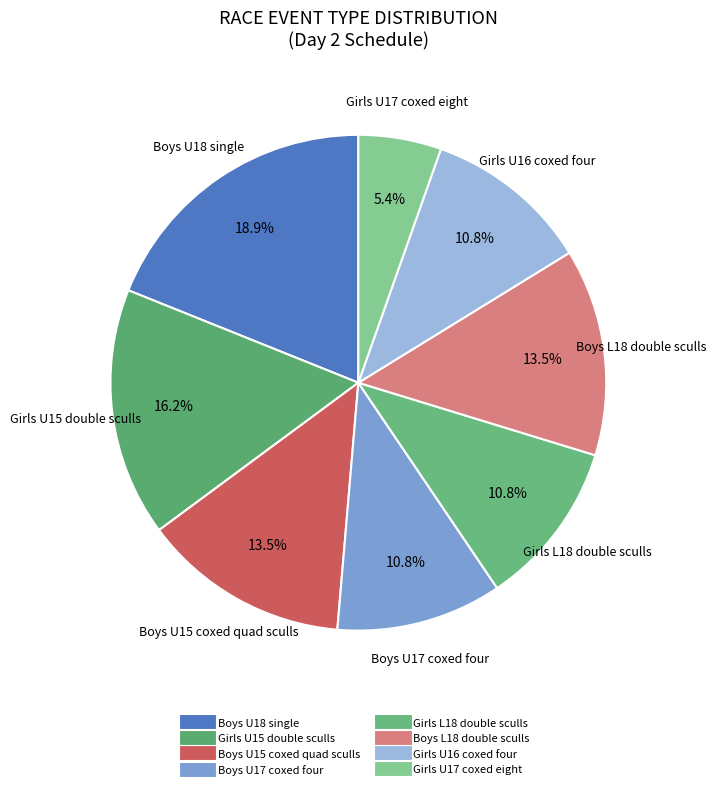

Is there any slice that represents more than half of the pie?

No